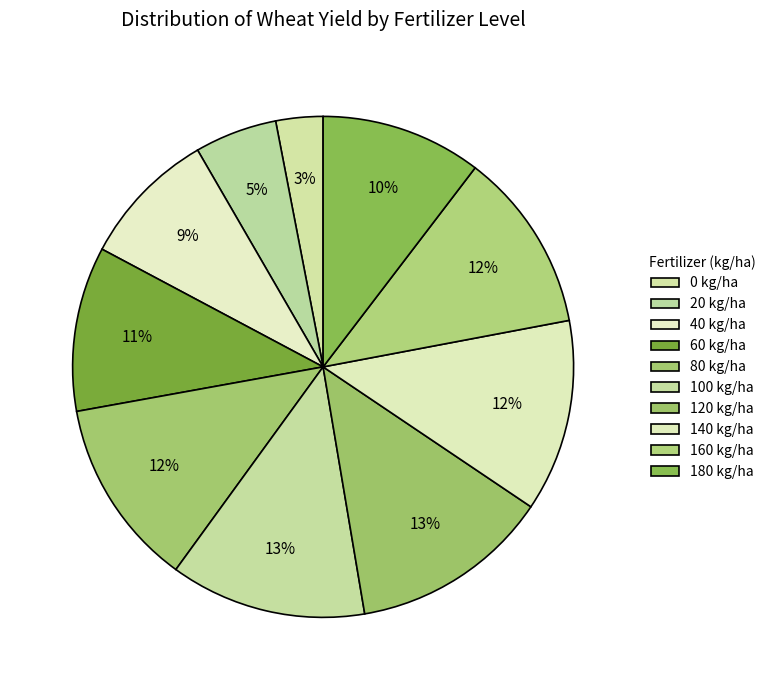

What is the change in value from 60 to 160?

+0.4